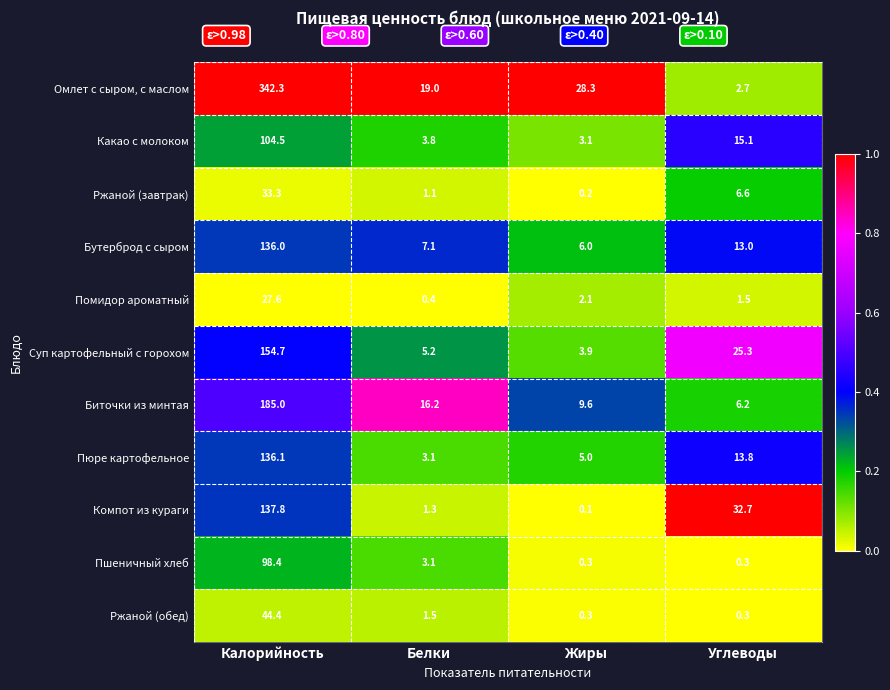

What value does the Ржаной (обед) series have at Белки?

1.5